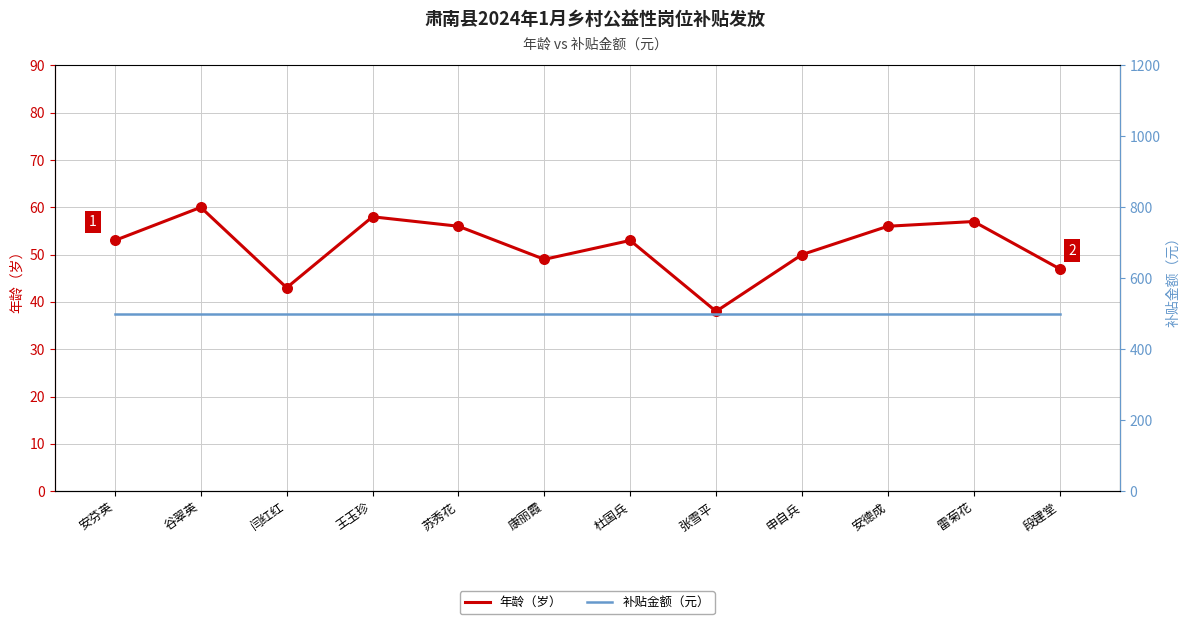

What is the total value across all series at 段建堂?

547